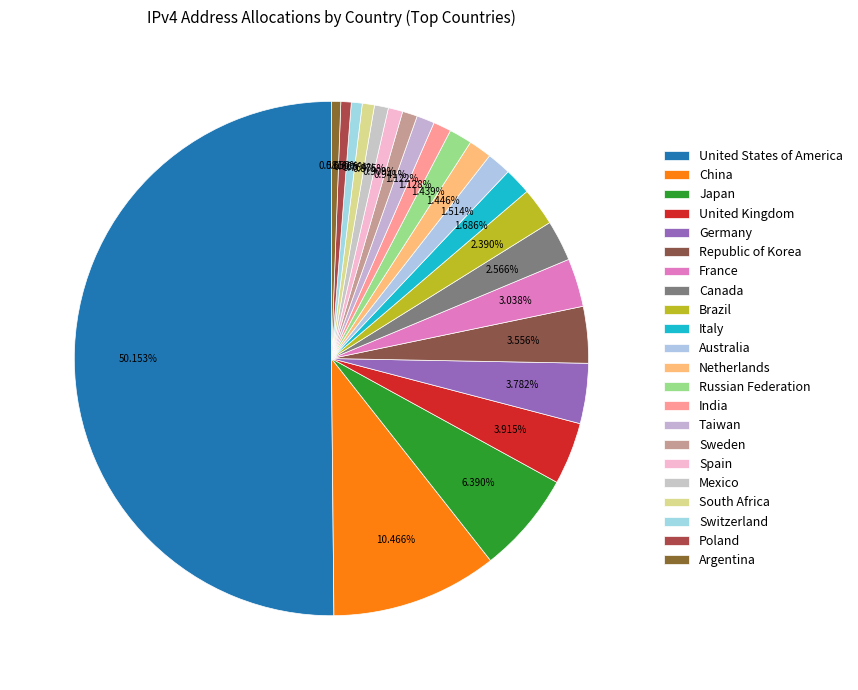

To the nearest percent, what is the difference between the largest and smallest slice percentages?

50%